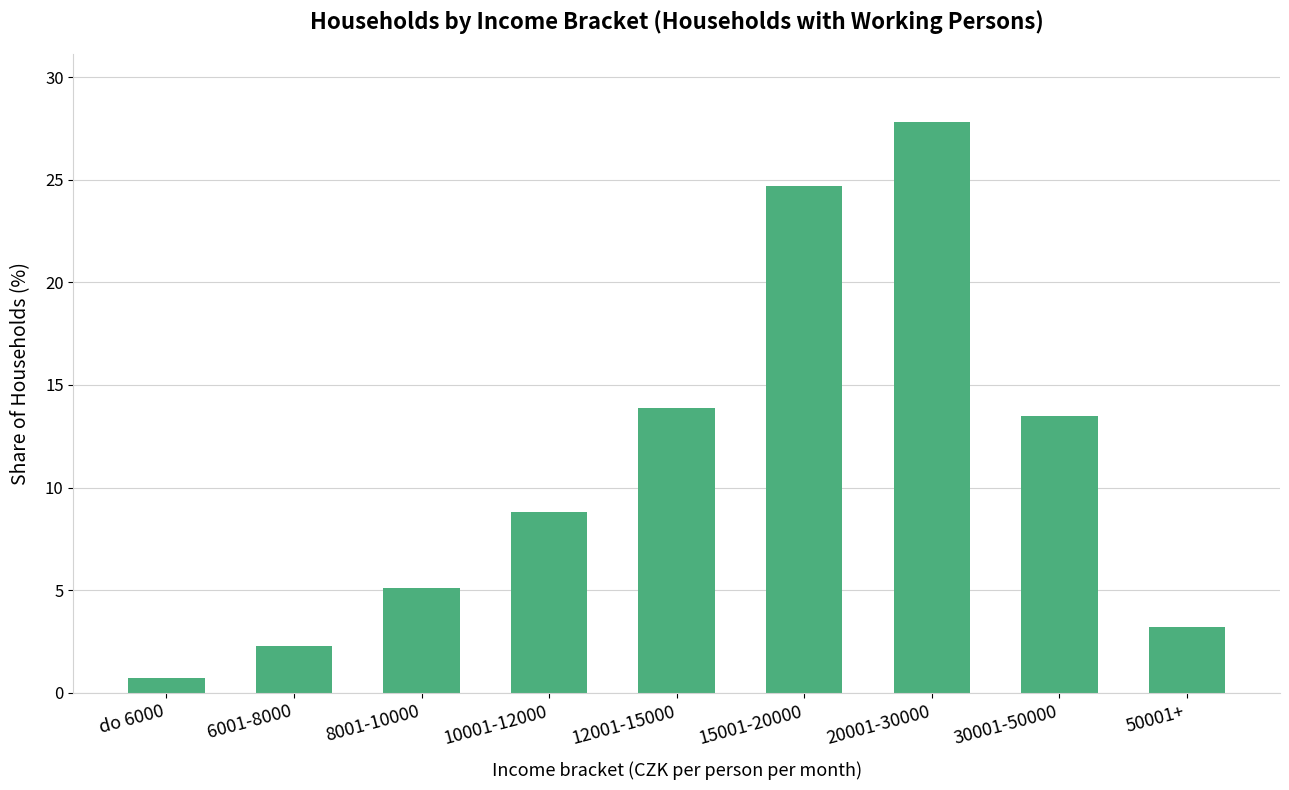

What is the minimum value shown in the chart?

0.7